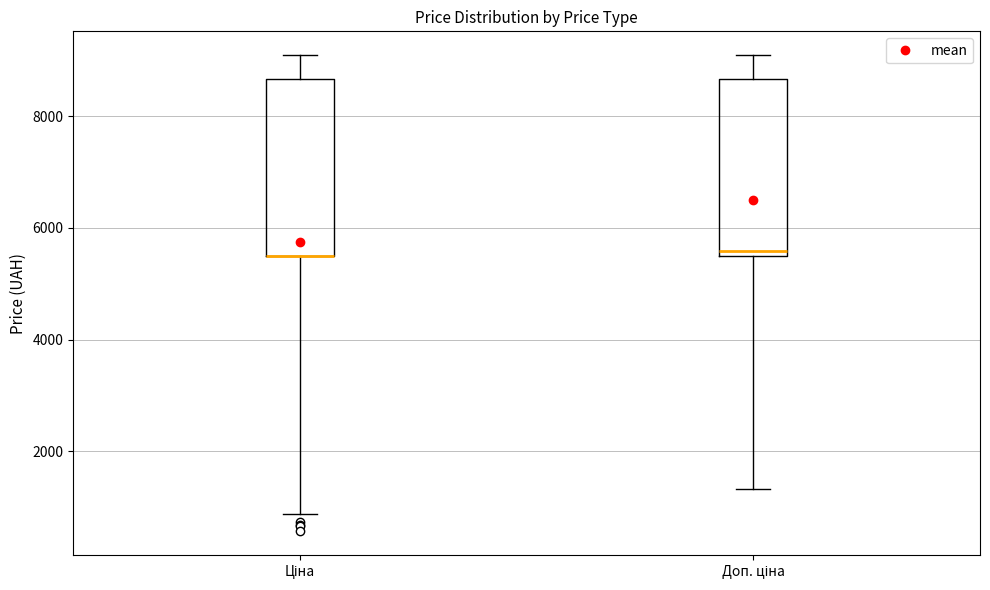

Reading left to right, transcribe this box plot: for each box, give where its median line is, the range the box spans, and where its two whiskers end, as read against the y-axis. The values are not printed on the chart, so give them approximately, as read against the axis.

Ціна: median 5400 (drawn on the box's lower edge), box 5400 to 8600, whiskers 800 to 9000
Доп. ціна: median 5600, box 5400 to 8600, whiskers 1400 to 9000